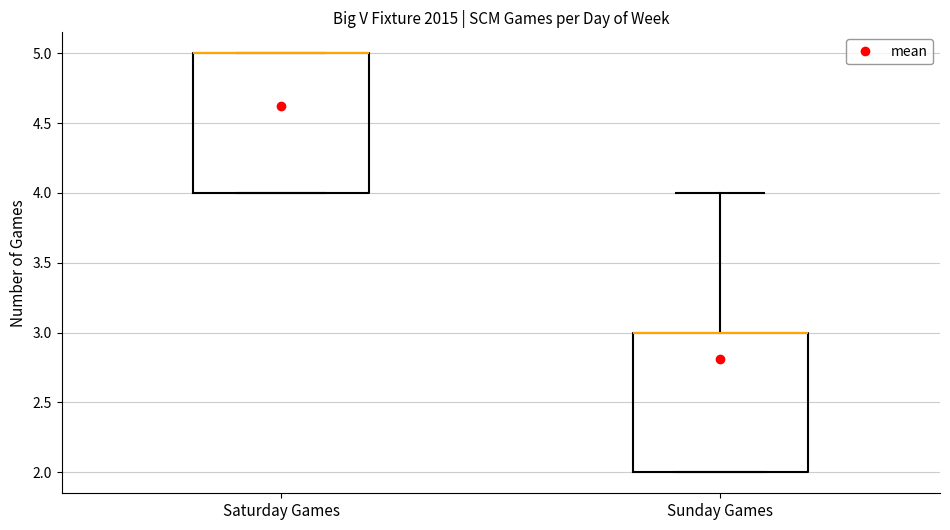

Reading left to right, transcribe this box plot: for each box, give where its median line is, the range the box spans, and where its two whiskers end, as read against the y-axis. The values are not printed on the chart, so give them approximately, as read against the axis.

Saturday Games: median 5 (drawn on the box's upper edge), box 4 to 5, whiskers 4 to 5
Sunday Games: median 3 (drawn on the box's upper edge), box 2 to 3, whiskers 2 to 4